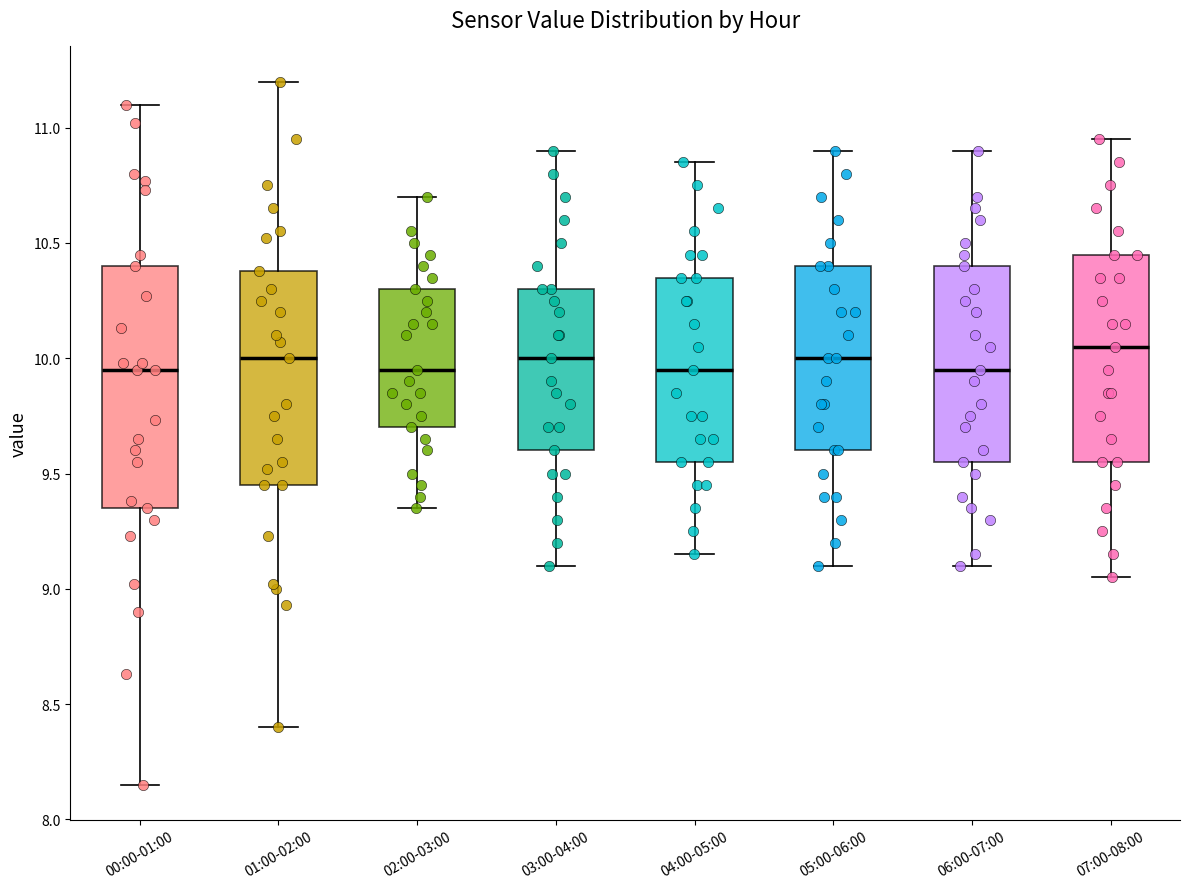

Comparing the boxes themselves (not the whiskers), which one is the tallest?

00:00-01:00